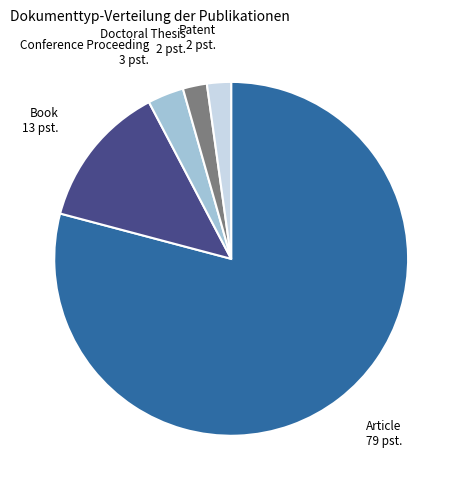

Does any single category account for the majority?

Yes